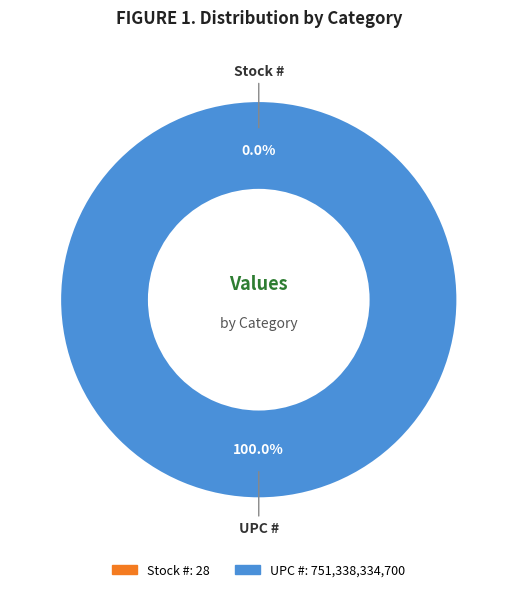

What is the change in value from Stock # to UPC #?

+751338334672